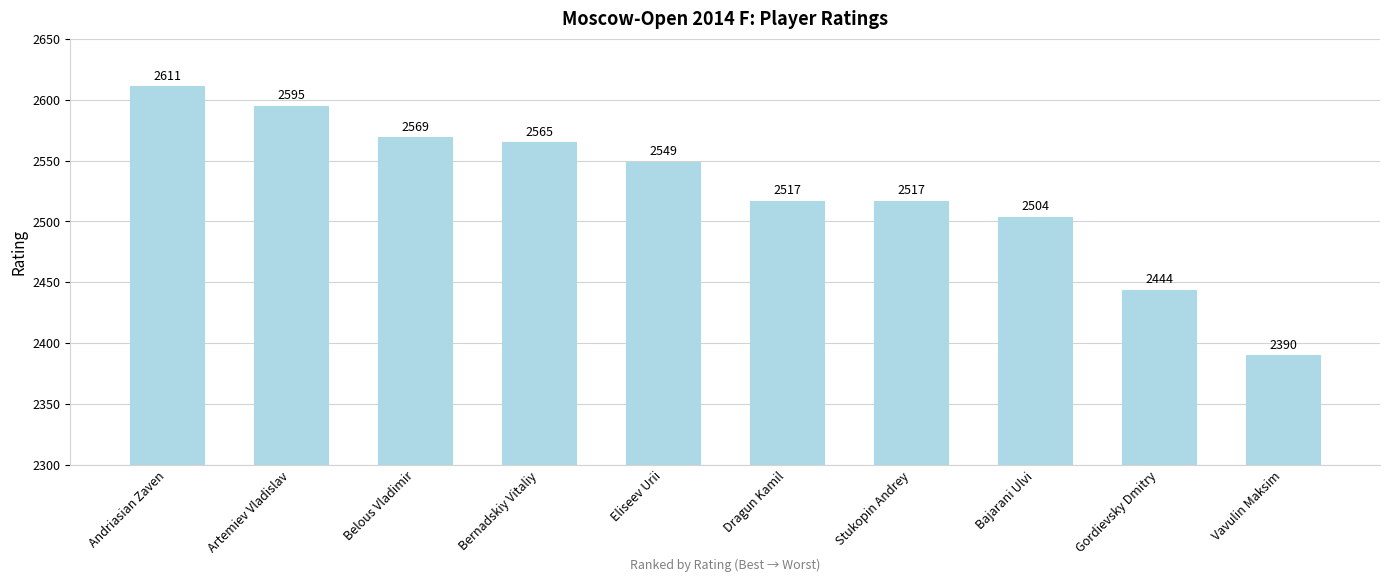

How many distinct data groups are displayed?

1